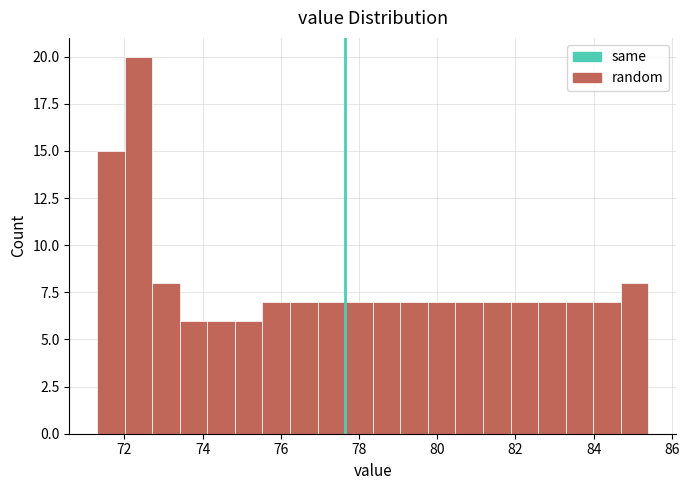

Read against the x-axis, roughly where is the centre of the tallest bar?

72.4